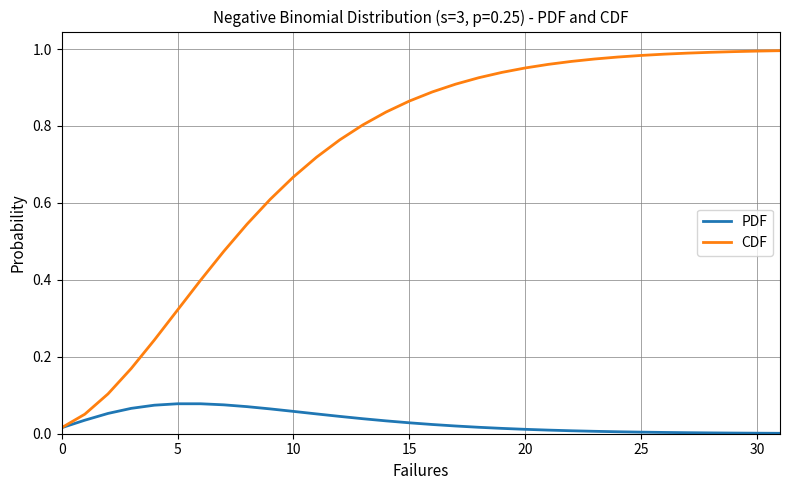

At how many categories does at least one series exceed 0?

32